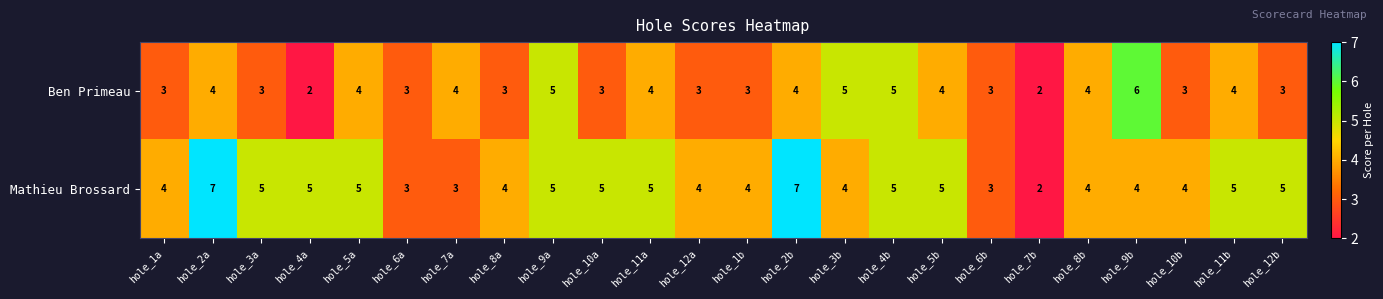

Is the value of Mathieu Brossard at hole_5b greater than the value of Ben Primeau at hole_12b?

Yes